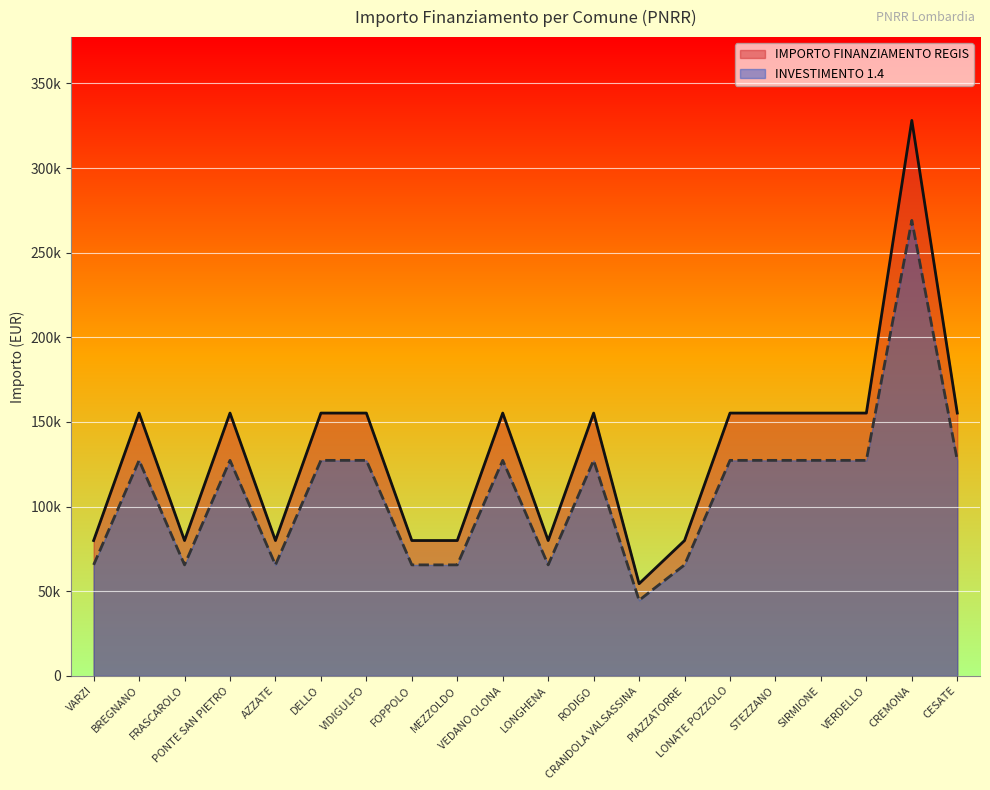

How many lines are shown in the chart?

2